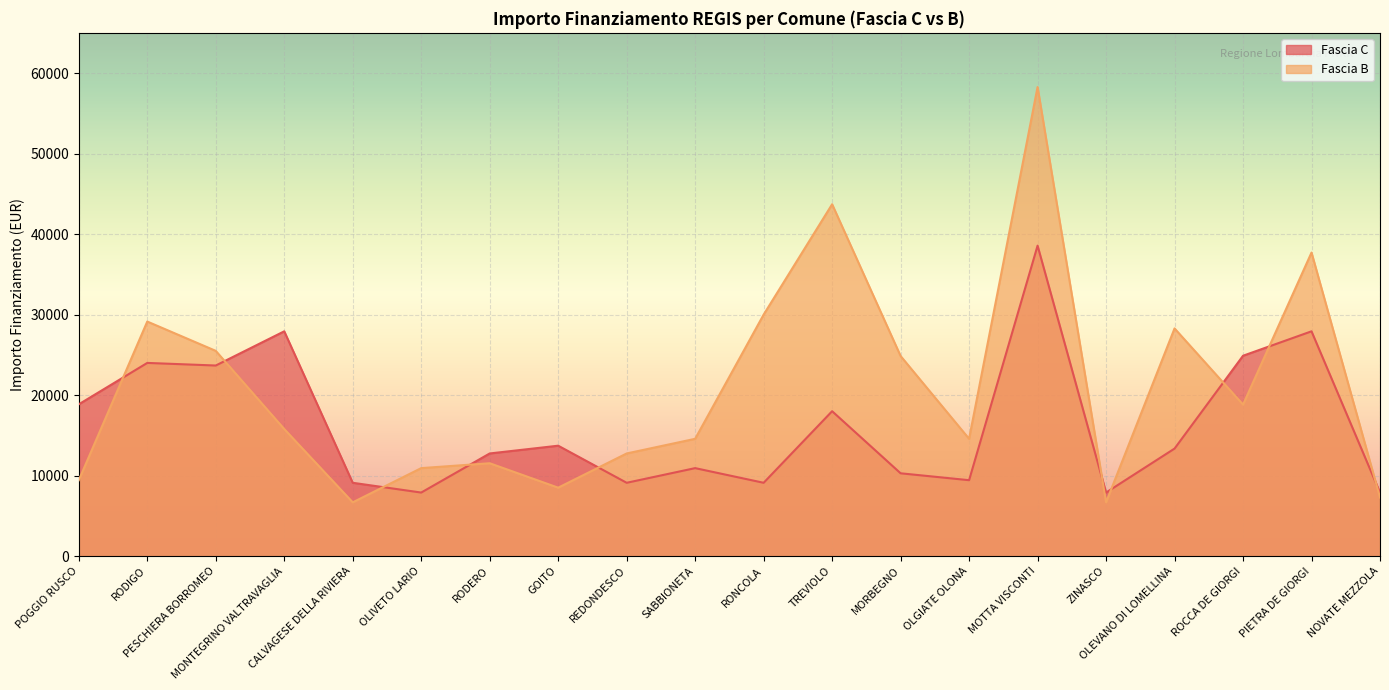

True or false: Fascia C has more than 1 interior local peaks.

True